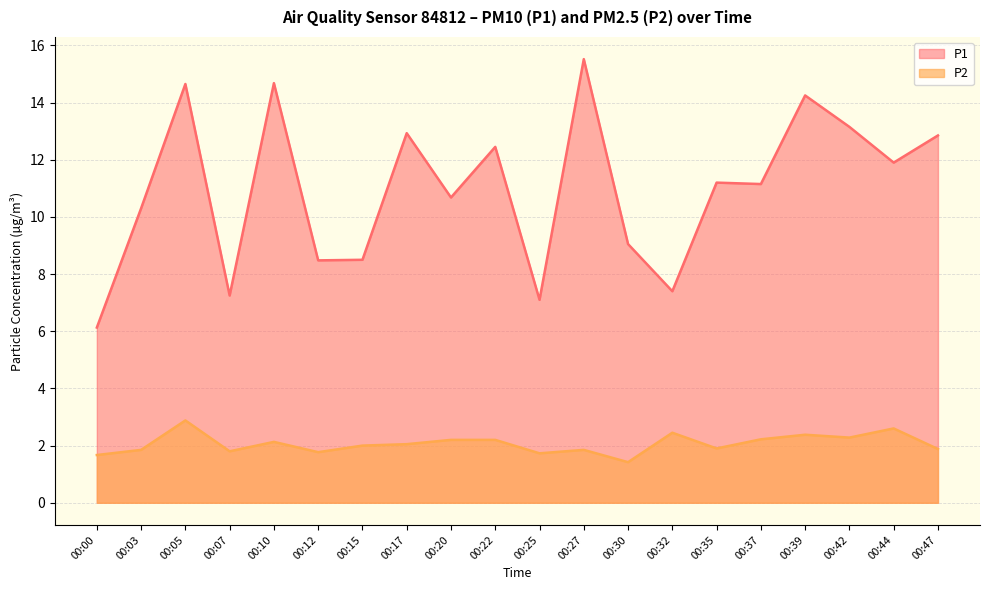

At which category is the sum across all series the highest?

00:05